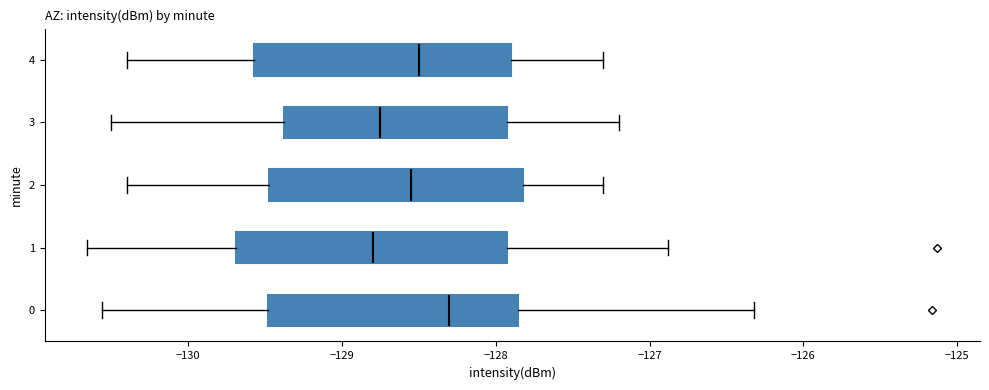

Reading bottom to top, read every box against the x-axis: the position of its median line, the range the box covers, and the ends of its whiskers. The values are not printed on the chart, so give them approximately, as read against the axis.

0: median -128.3, box -129.5 to -127.9, whiskers -130.6 to -126.3
1: median -128.8, box -129.7 to -127.9, whiskers -130.7 to -126.9
2: median -128.5, box -129.5 to -127.8, whiskers -130.4 to -127.3
3: median -128.7, box -129.4 to -127.9, whiskers -130.5 to -127.2
4: median -128.5, box -129.6 to -127.9, whiskers -130.4 to -127.3